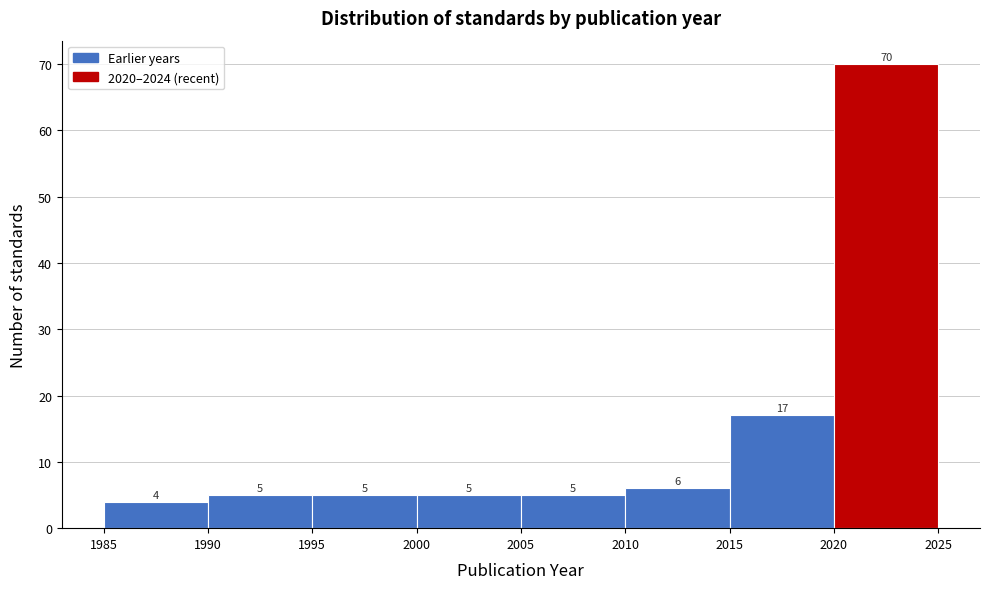

Over which range of the x-axis is the bar tallest?

2020 to 2025